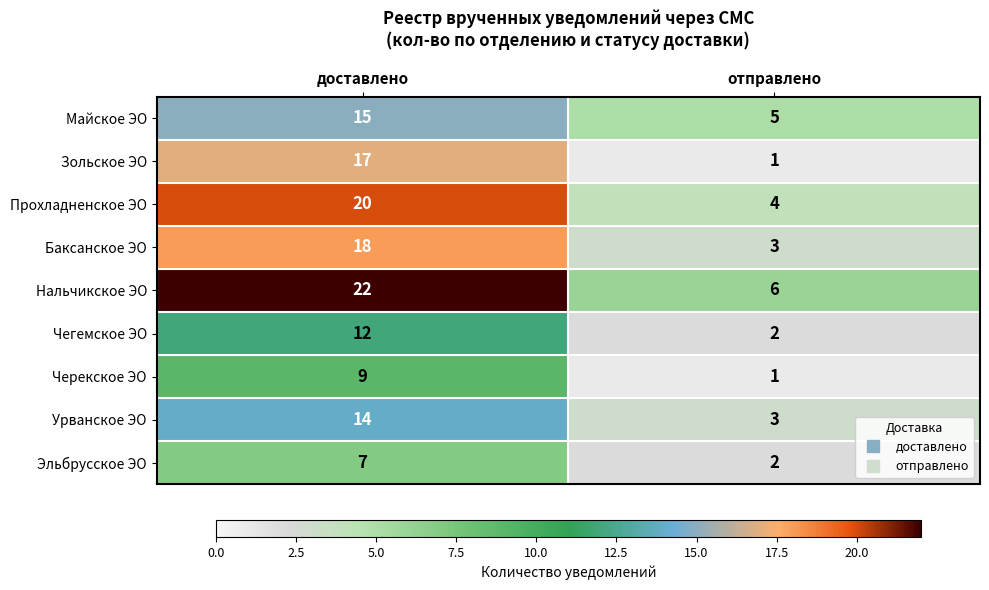

Reading left to right, what are all the values shown in this chart?

Майское ЭО: 15	5
Зольское ЭО: 17	1
Прохладненское ЭО: 20	4
Баксанское ЭО: 18	3
Нальчикское ЭО: 22	6
Чегемское ЭО: 12	2
Черекское ЭО: 9	1
Урванское ЭО: 14	3
Эльбрусское ЭО: 7	2